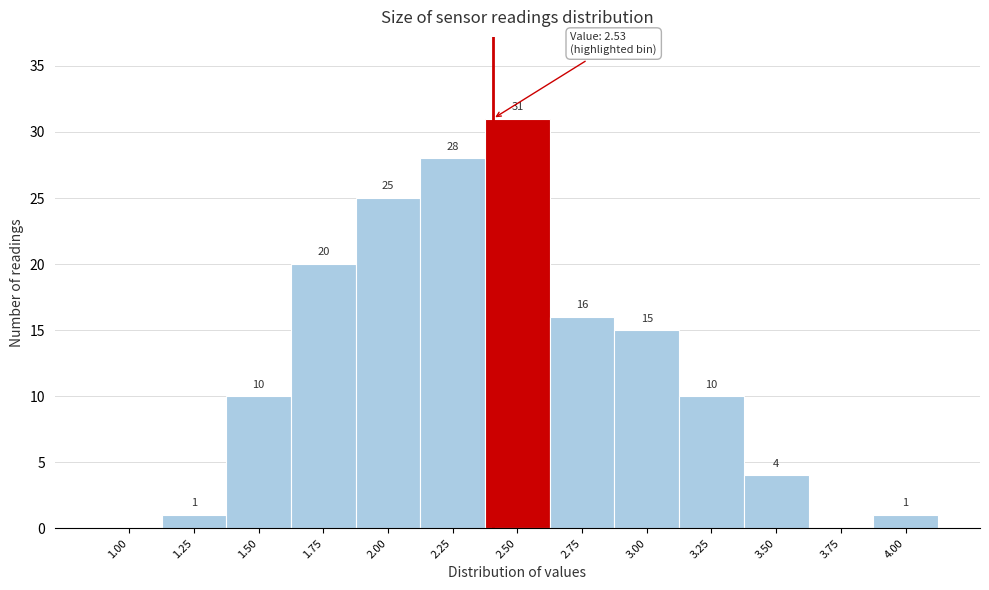

Reading left to right, list all the values displayed in this chart.

1.00=0	1.25=1	1.50=10	1.75=20	2.00=25	2.25=28	2.50=31	2.75=16	3.00=15	3.25=10	3.50=4	3.75=0	4.00=1